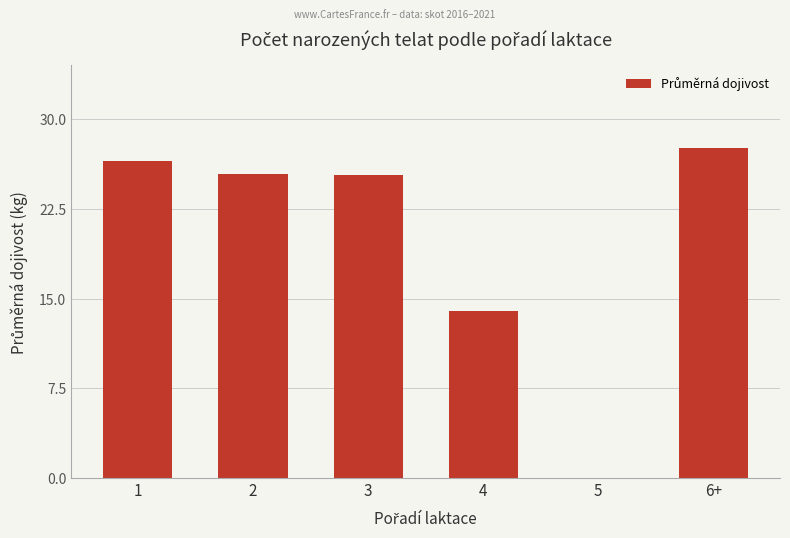

True or false: the data shows 25.3 at 3.

True